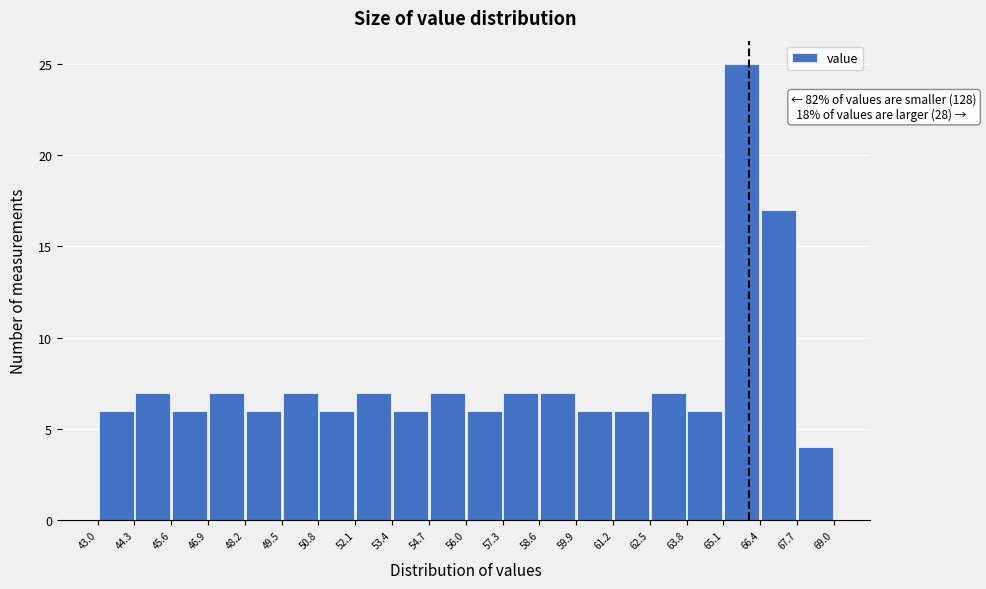

Which range on the x-axis has the tallest bar?

65.1 to 66.4